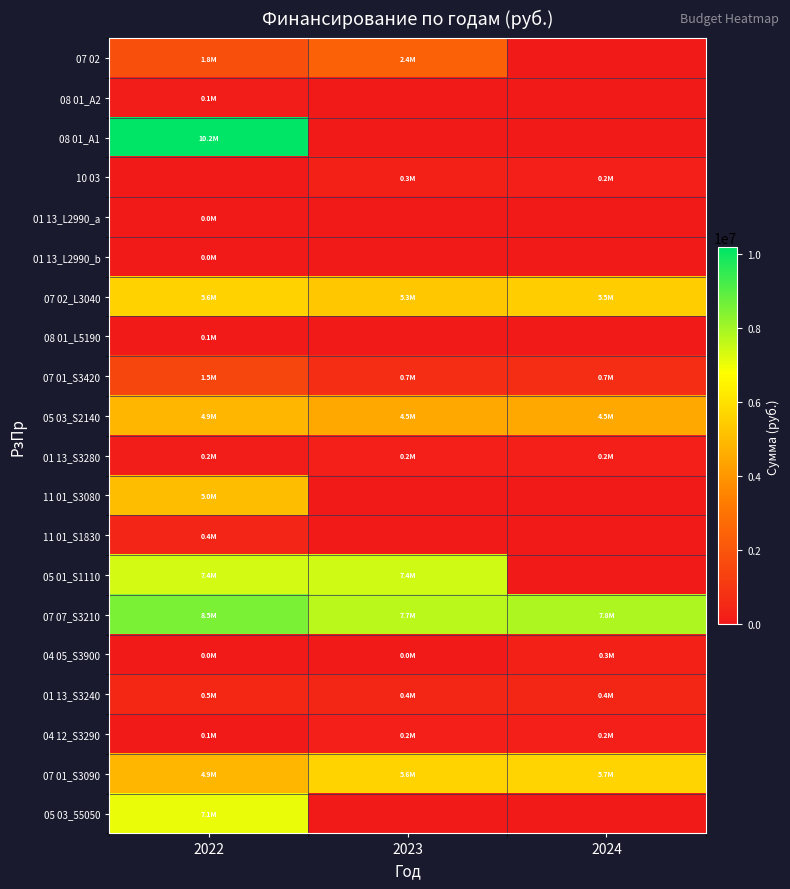

Reading left to right, list all the values displayed in this chart.

07 02: 2022=1804000.0	2023=2414000.0	2024=0.0
08 01_A2: 2022=120900.0	2023=0.0	2024=0.0
08 01_A1: 2022=10178300.0	2023=0.0	2024=0.0
10 03: 2022=0.0	2023=253000.0	2024=217350.0
01 13_L2990_a: 2022=22593.0	2023=0.0	2024=0.0
01 13_L2990_b: 2022=15000.0	2023=0.0	2024=0.0
07 02_L3040: 2022=5584600.0	2023=5302800.0	2024=5463100.0
08 01_L5190: 2022=60450.0	2023=0.0	2024=0.0
07 01_S3420: 2022=1487312.0	2023=701080.0	2024=701080.0
05 03_S2140: 2022=4881070.0	2023=4487640.0	2024=4487640.0
01 13_S3280: 2022=153100.0	2023=215100.0	2024=215100.0
11 01_S3080: 2022=5022300.0	2023=0.0	2024=0.0
11 01_S1830: 2022=430100.0	2023=0.0	2024=0.0
05 01_S1110: 2022=7388670.0	2023=7419830.0	2024=0.0
07 07_S3210: 2022=8533700.0	2023=7678500.0	2024=7849600.0
04 05_S3900: 2022=19200.0	2023=19000.0	2024=274200.0
01 13_S3240: 2022=480200.0	2023=440800.0	2024=440800.0
04 12_S3290: 2022=60000.0	2023=215060.0	2024=215060.0
07 01_S3090: 2022=4853414.0	2023=5618500.0	2024=5683600.0
05 03_55050: 2022=7059000.0	2023=0.0	2024=0.0